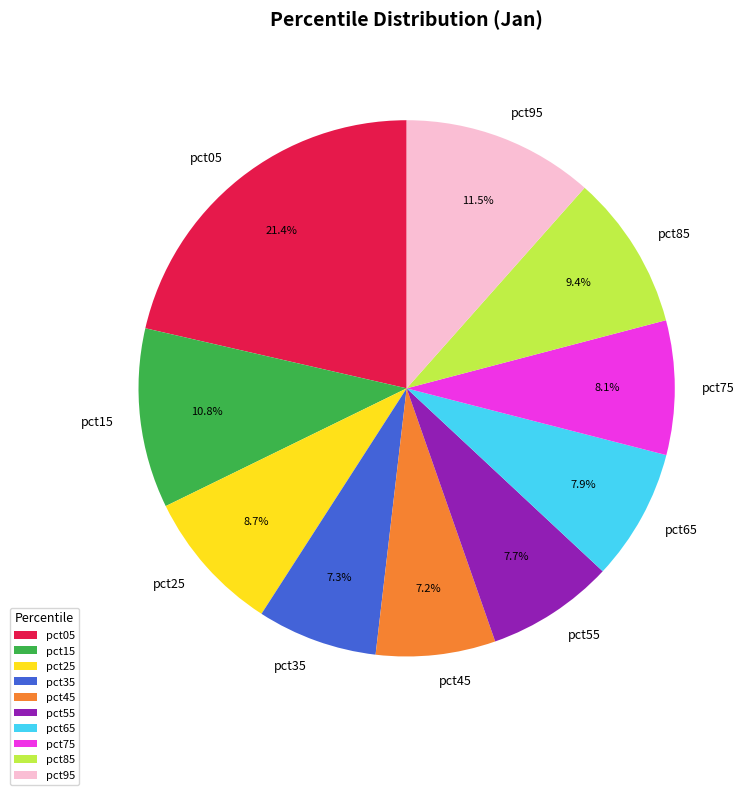

How many segments does this pie chart have?

10